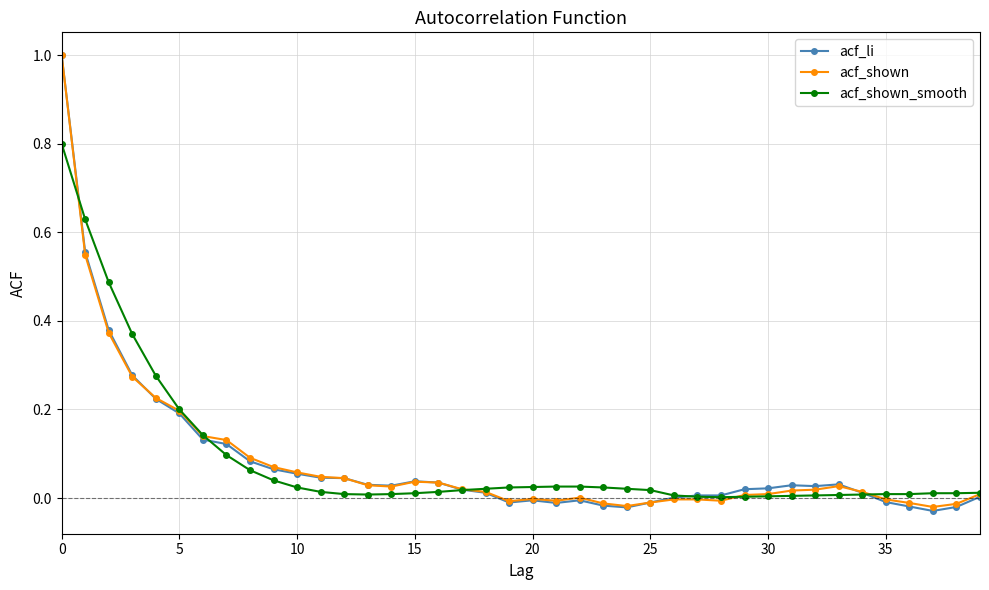

True or false: acf_shown has more than 1 interior local peaks.

True